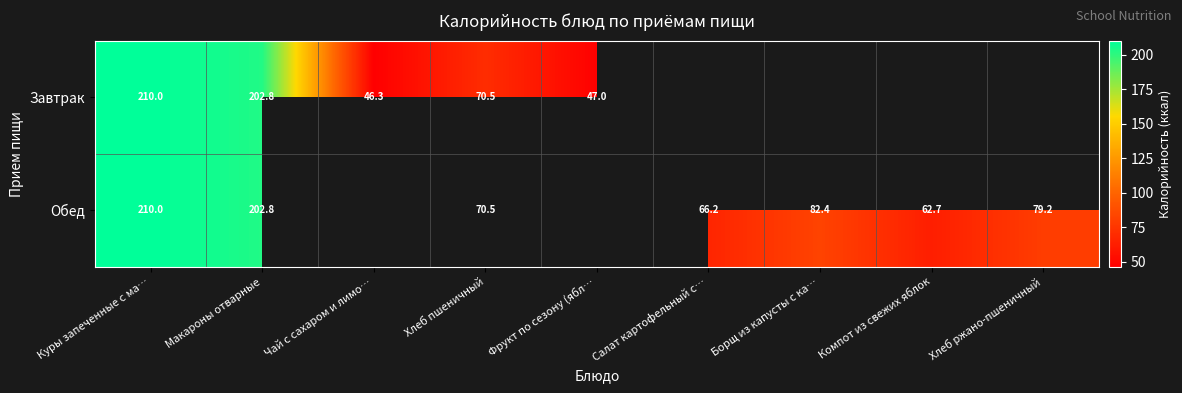

At which category is the sum across all series the highest?

Куры запеченные с ма…